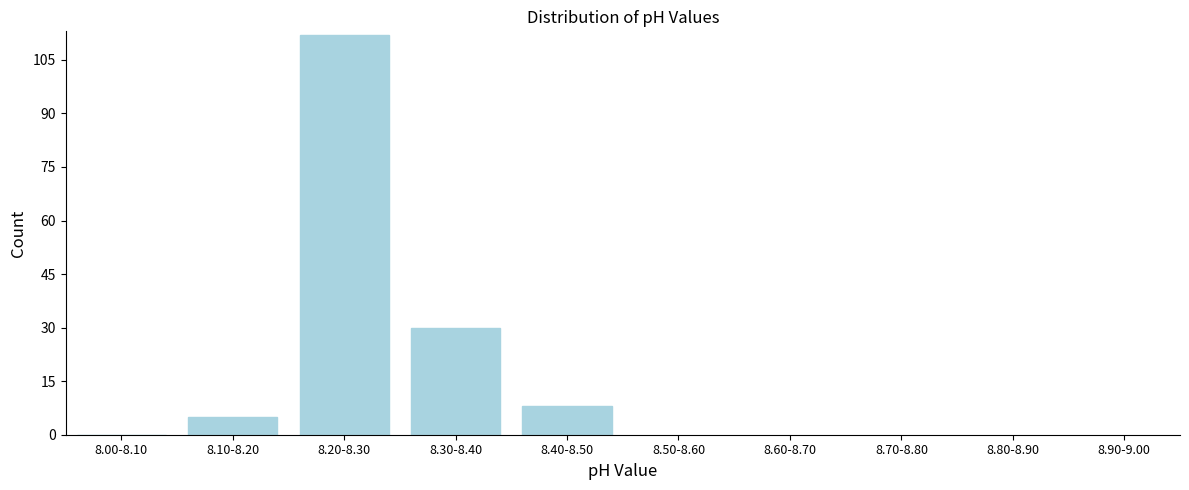

Reading left to right, transcribe all the data shown in this chart.

8.00-8.10=0	8.10-8.20=5	8.20-8.30=112	8.30-8.40=30	8.40-8.50=8